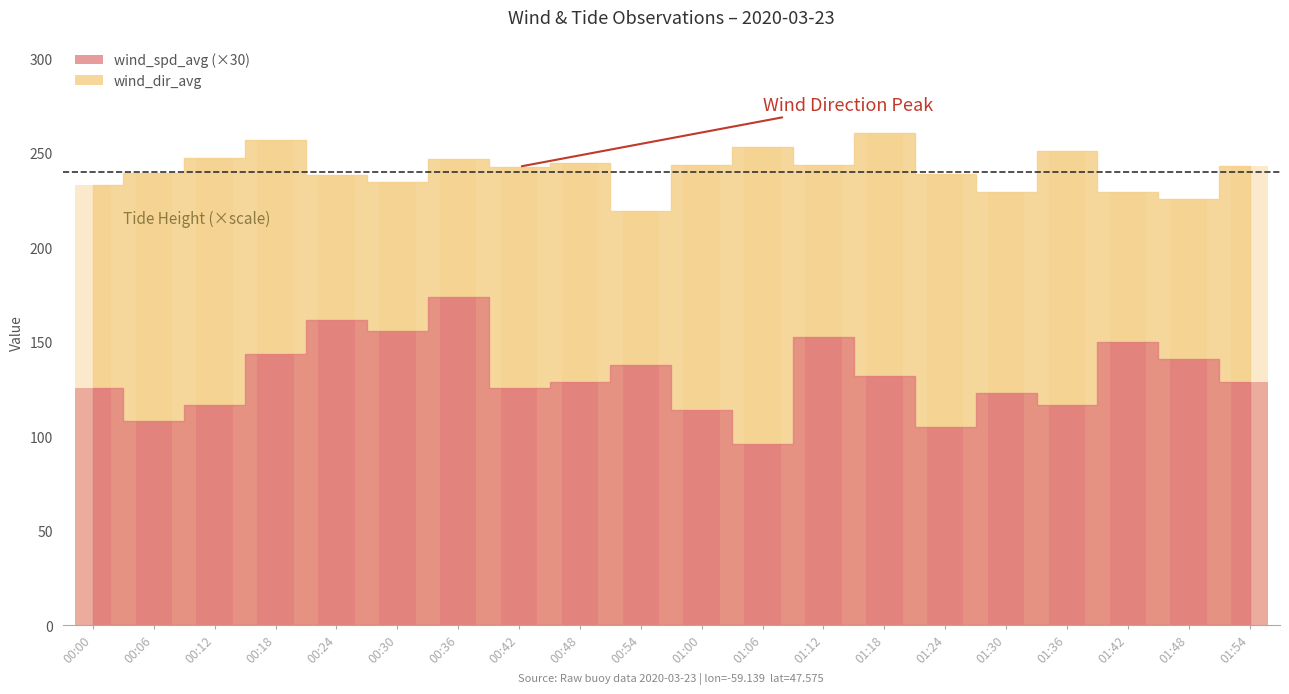

At how many categories does at least one series exceed 223?

19